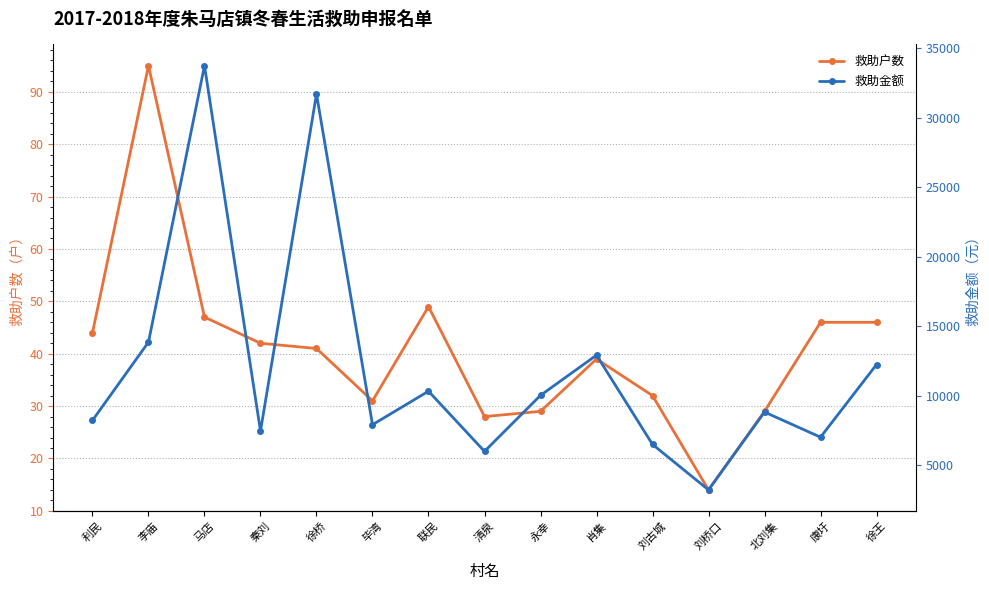

Between 徐桥 and 康圩, which series saw the biggest shift?

救助金额